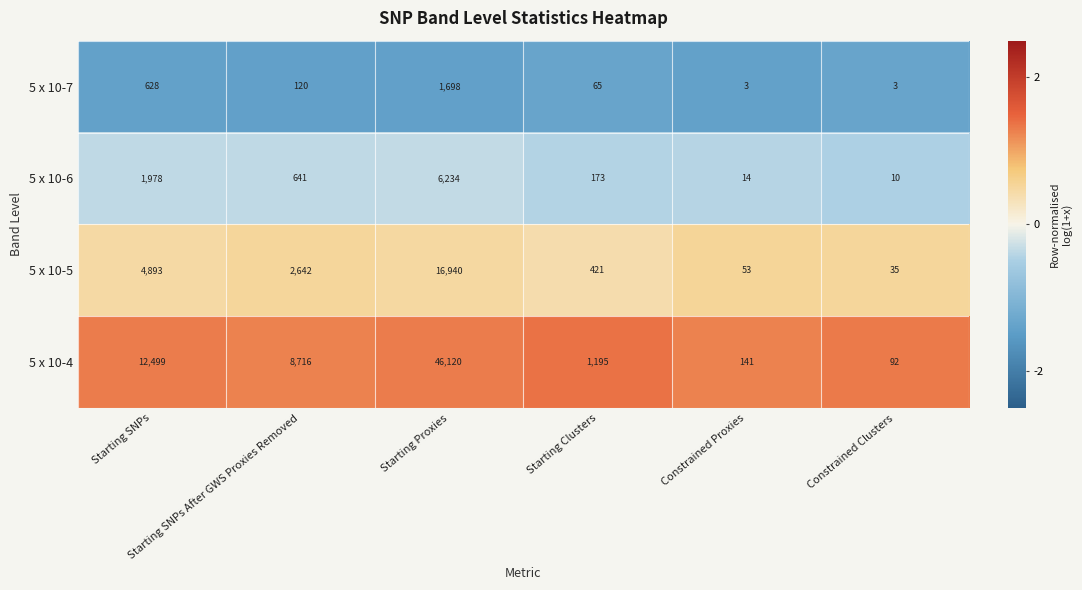

Which series has the widest spread of values?

5 x 10-4